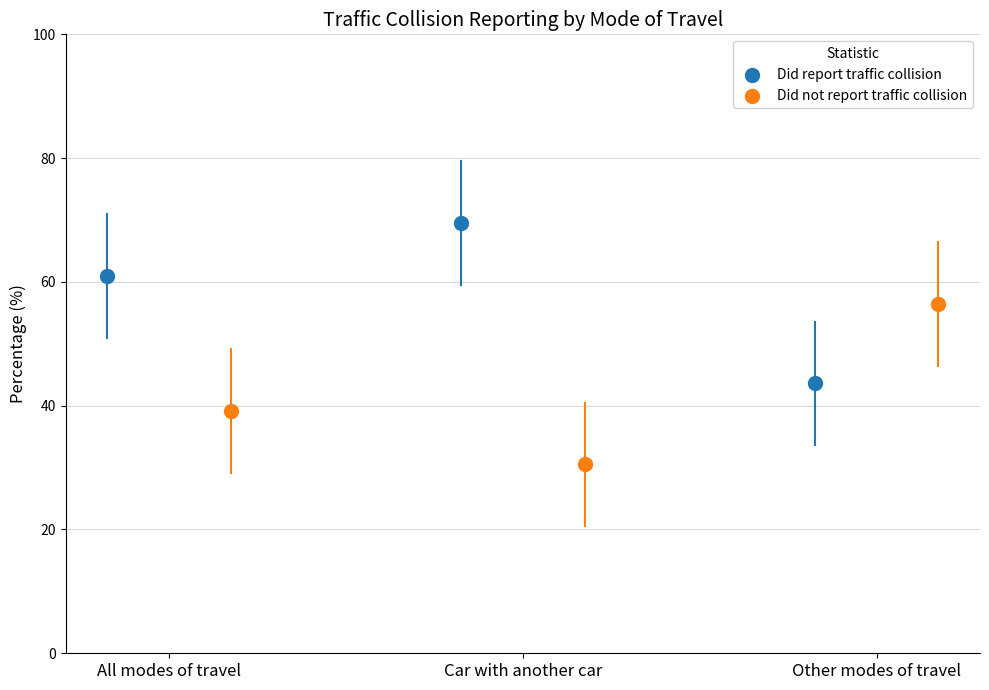

Which series contains the highest Y value?

Did report traffic collision